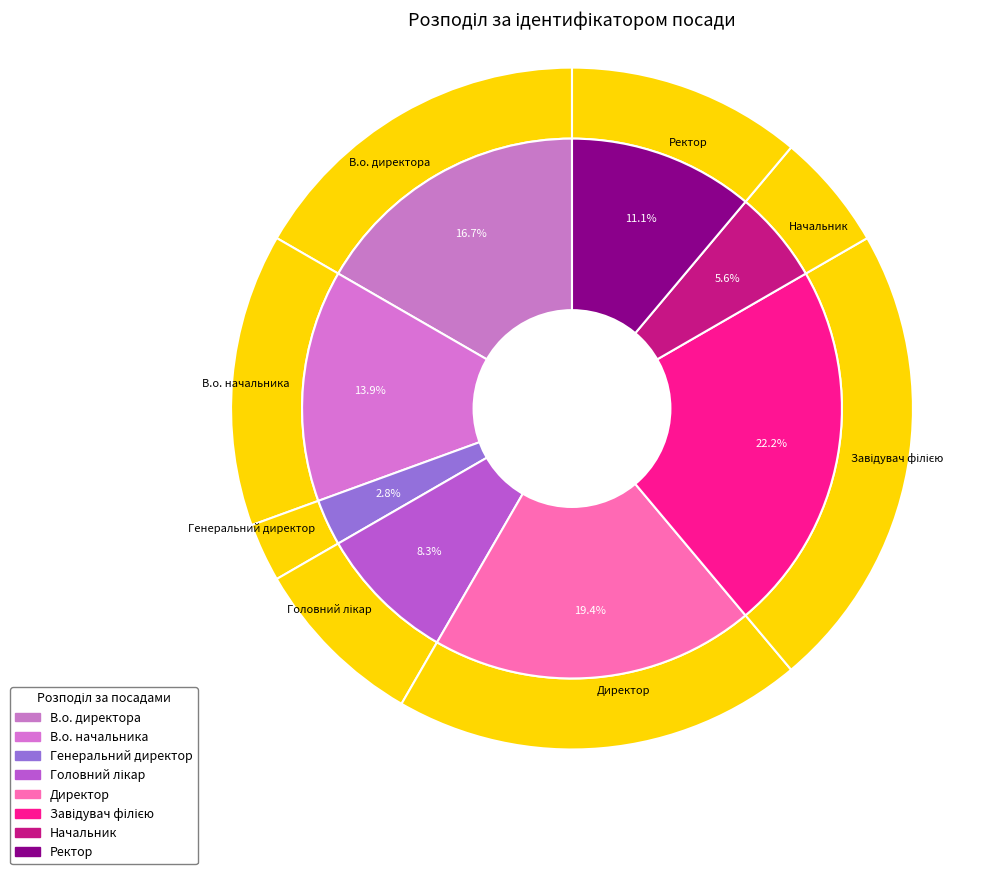

What is the change in value from Генеральний директор to Начальник?

+1